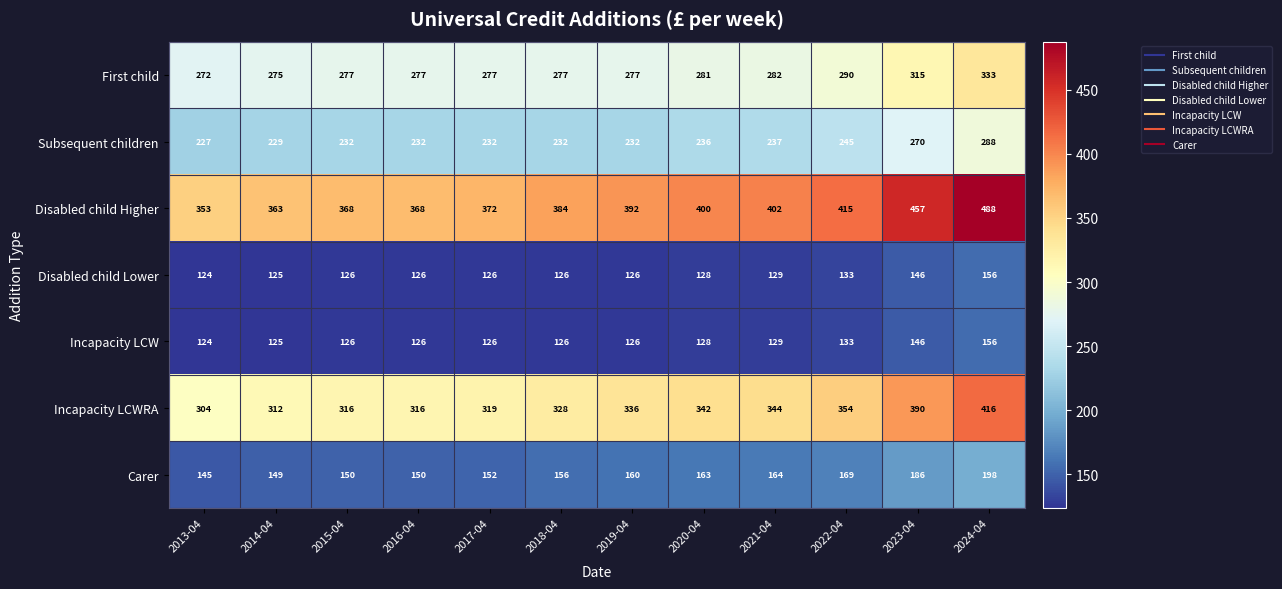

How many categories are shown in the chart?

12